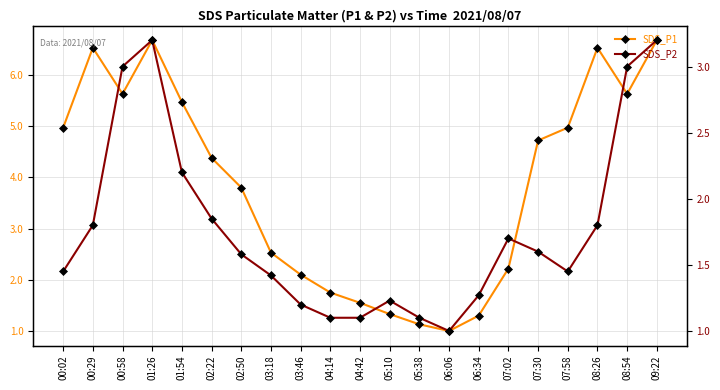

True or false: SDS_P1 and SDS_P2 cross at least once.

False